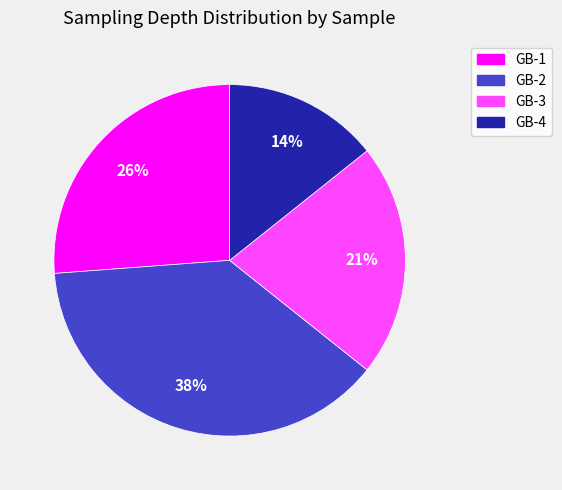

Do GB-2 and GB-3 together represent more than half of the pie?

Yes